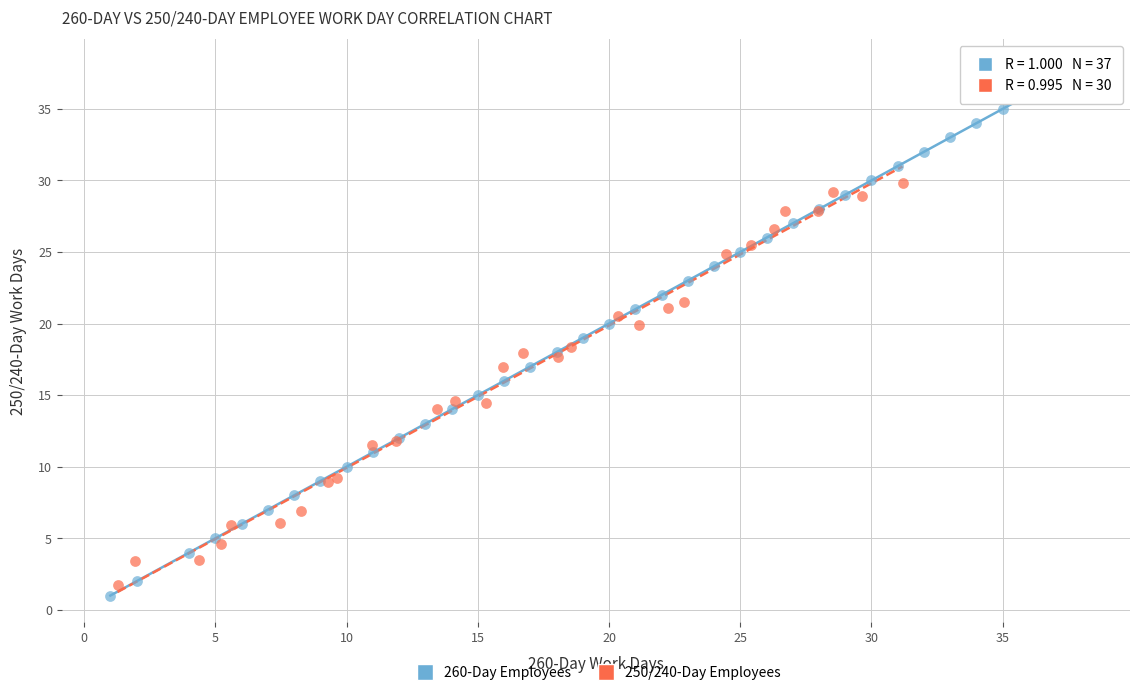

Which series has the largest Y range (max minus min)?

260-Day Employees